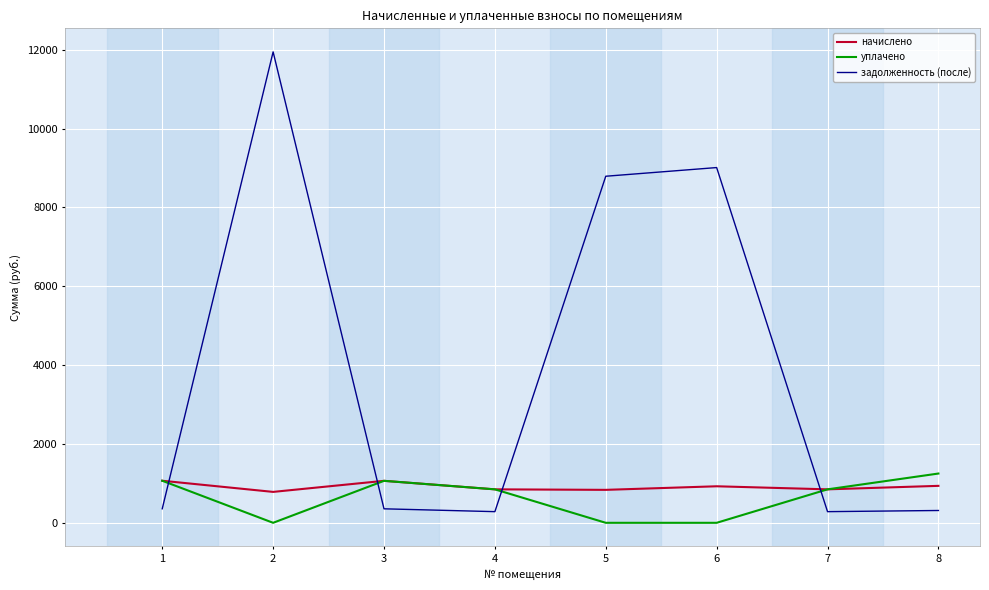

Is it true that начислено equals 425.7 at 4?

False